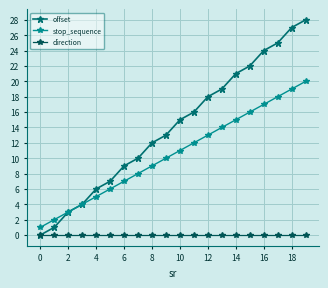

True or false: stop_sequence and direction cross at least once.

False